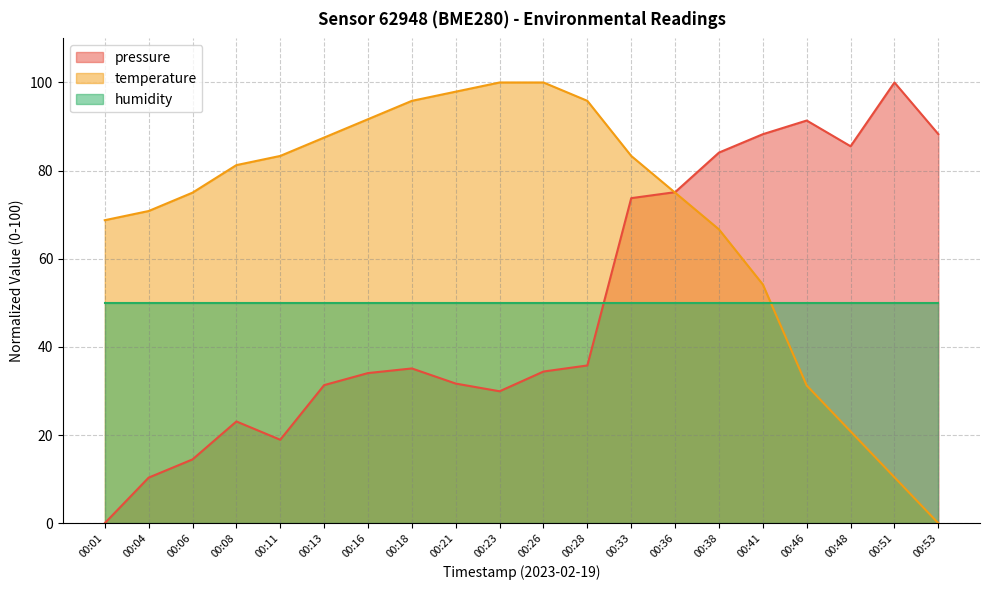

Which has a higher value, 00:13 or 00:08?

00:13